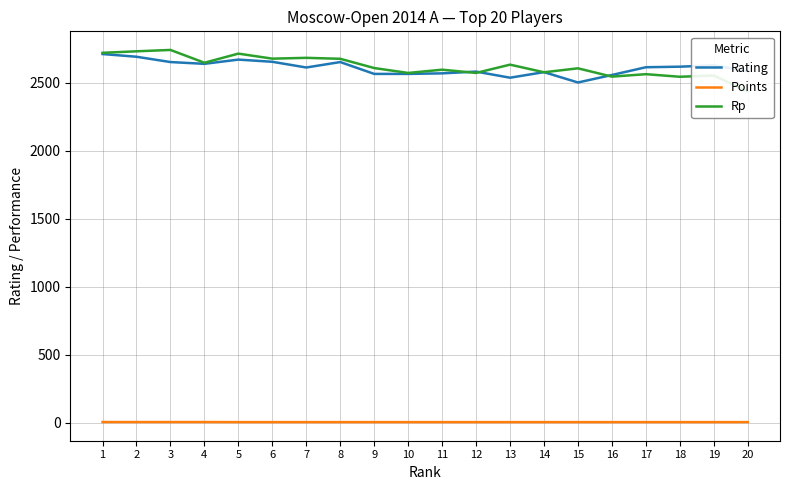

Rank the series at 4 from highest to lowest value.

Rp, Rating, Points